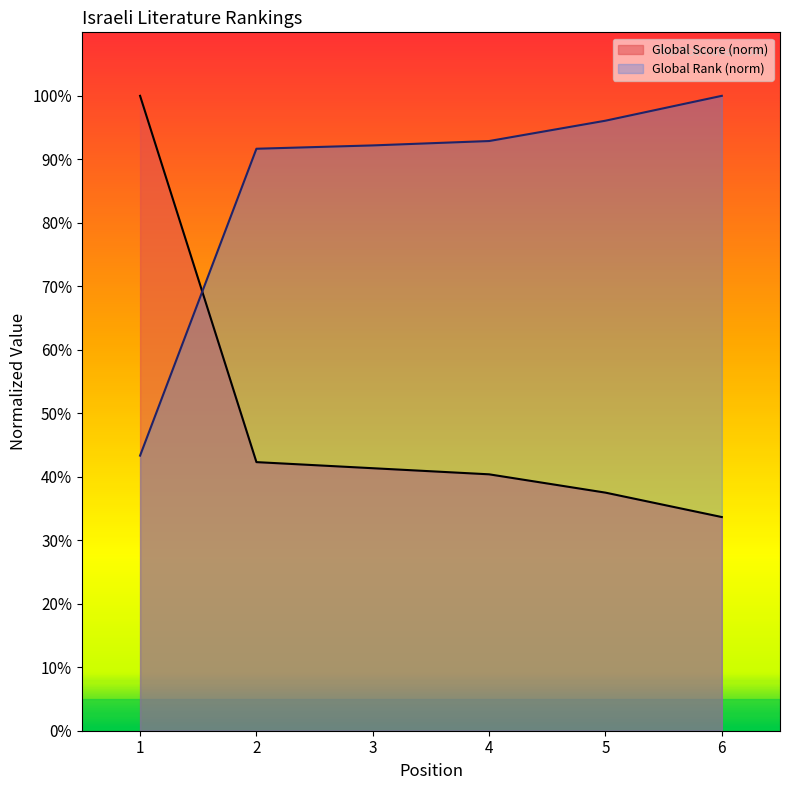

How many lines are shown in the chart?

2